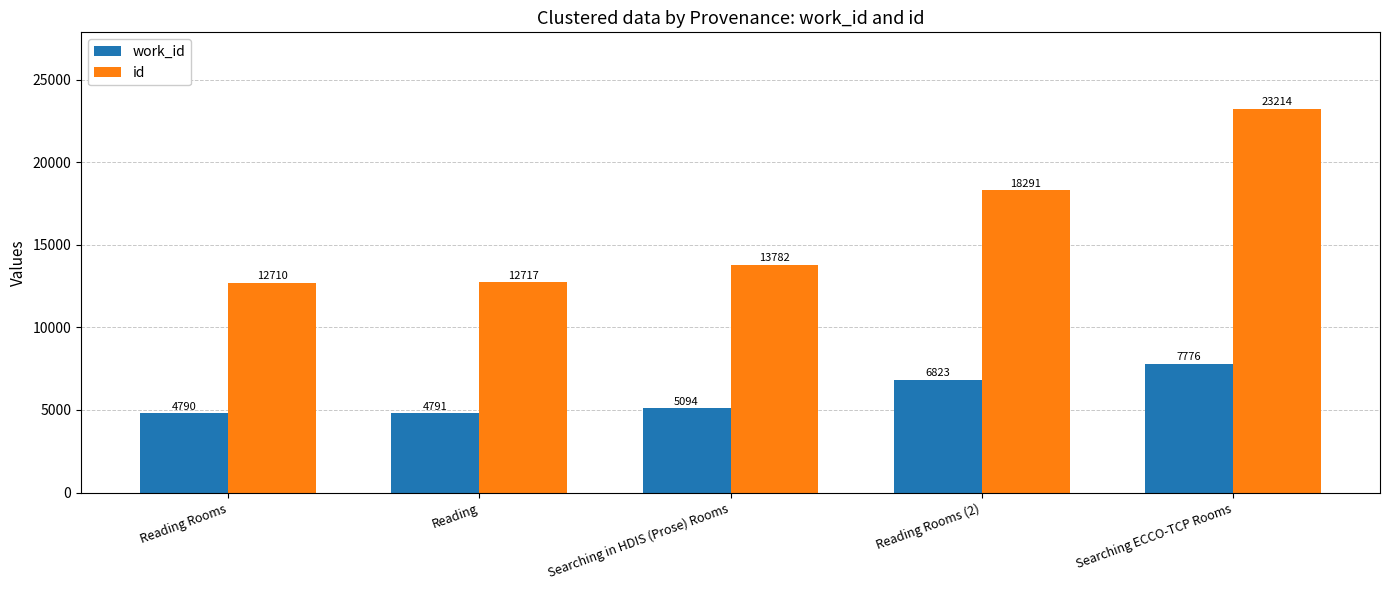

Are the bars horizontal?

No